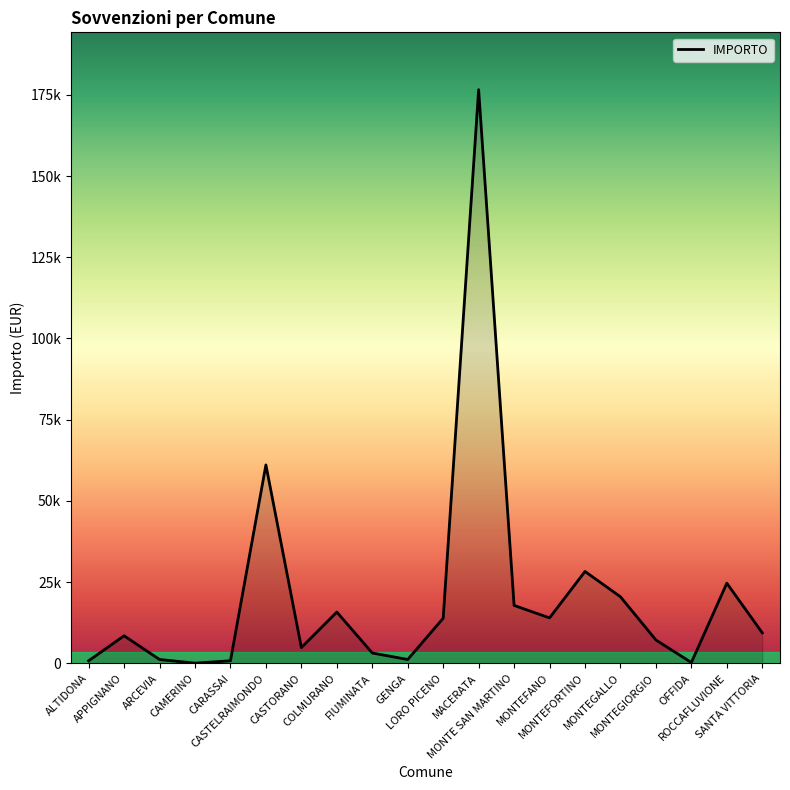

How many points are higher than both their immediate neighbors (excluding endpoints)?

6